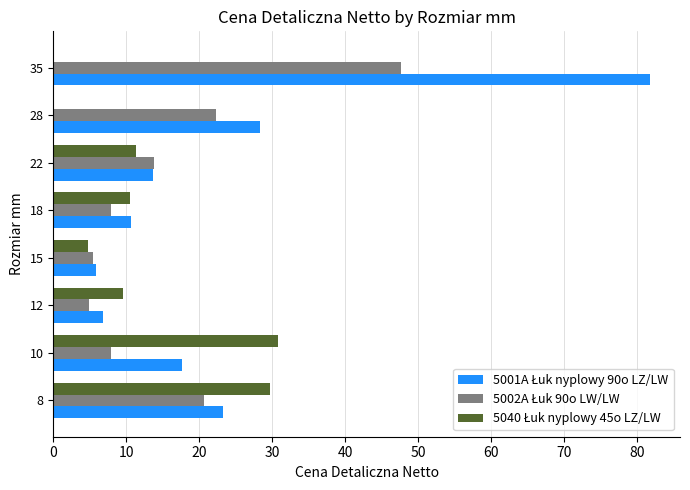

Which category has the highest value across all series?

35